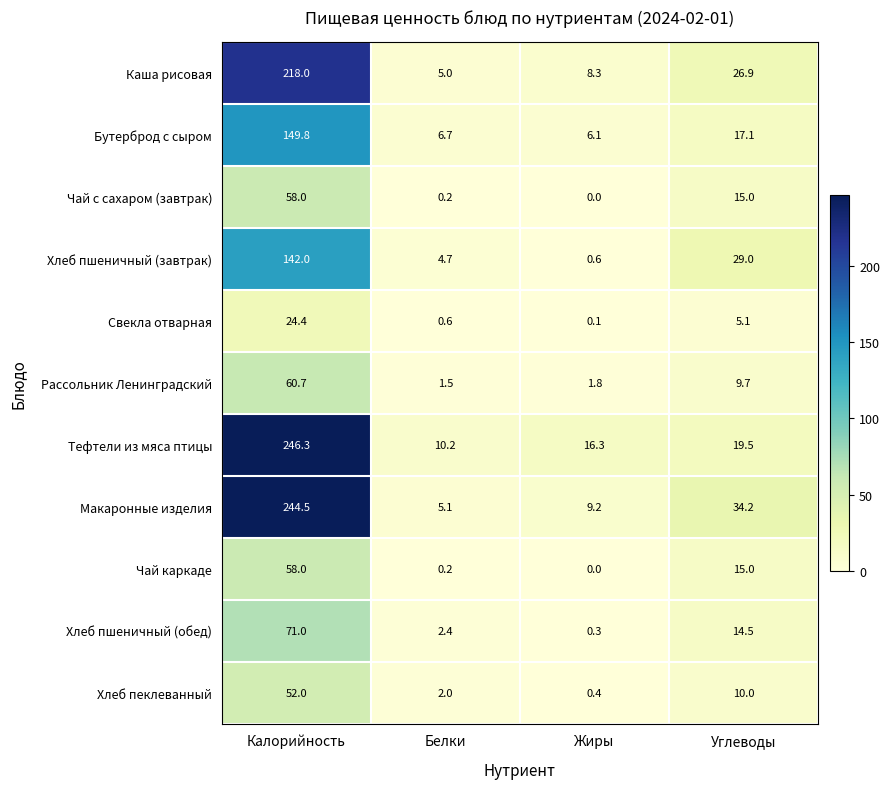

At which category is the sum across all series the highest?

Калорийность